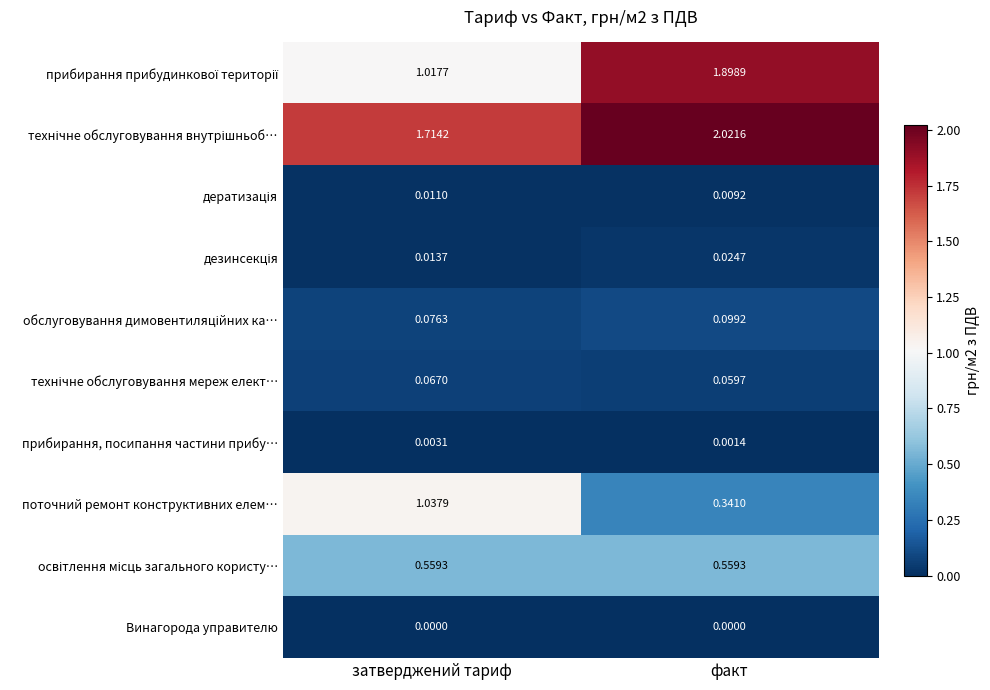

At which label is прибирання, посипання частини прибу… closest to 0?

факт